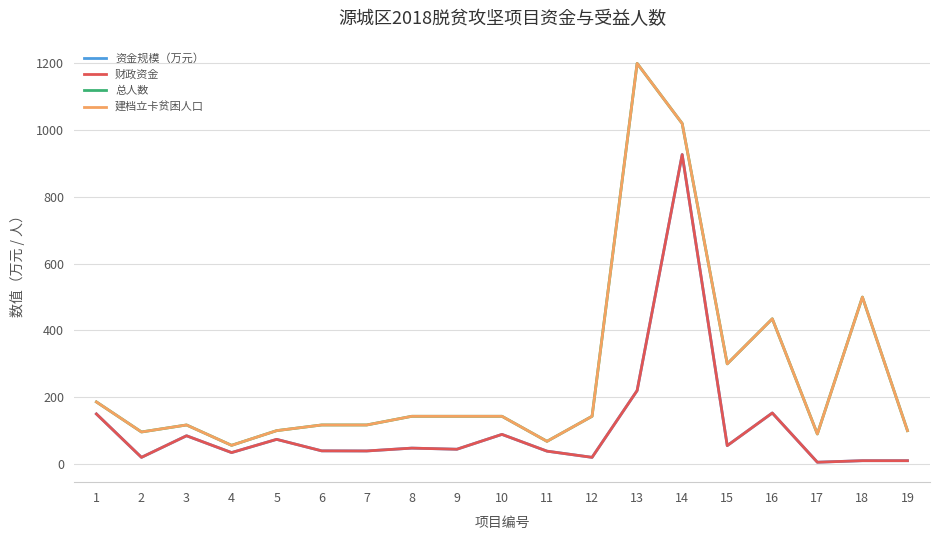

At which label does 财政资金 reach its minimum?

17